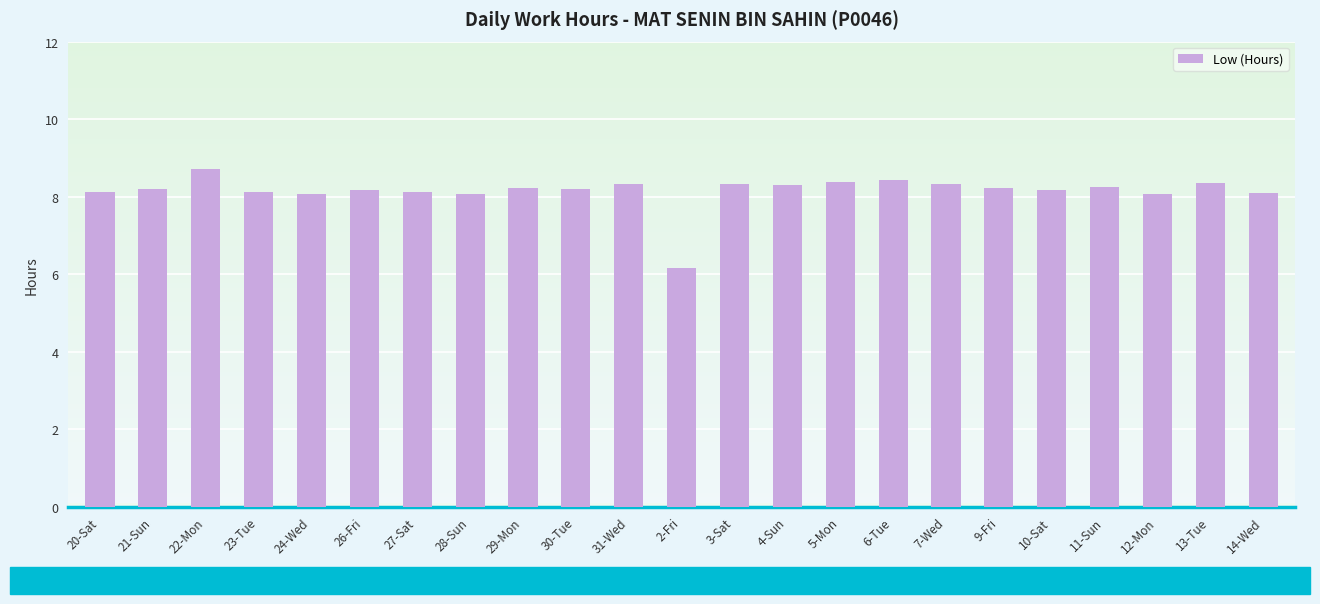

True or false: the data shows 6.2 at 2-Fri.

True